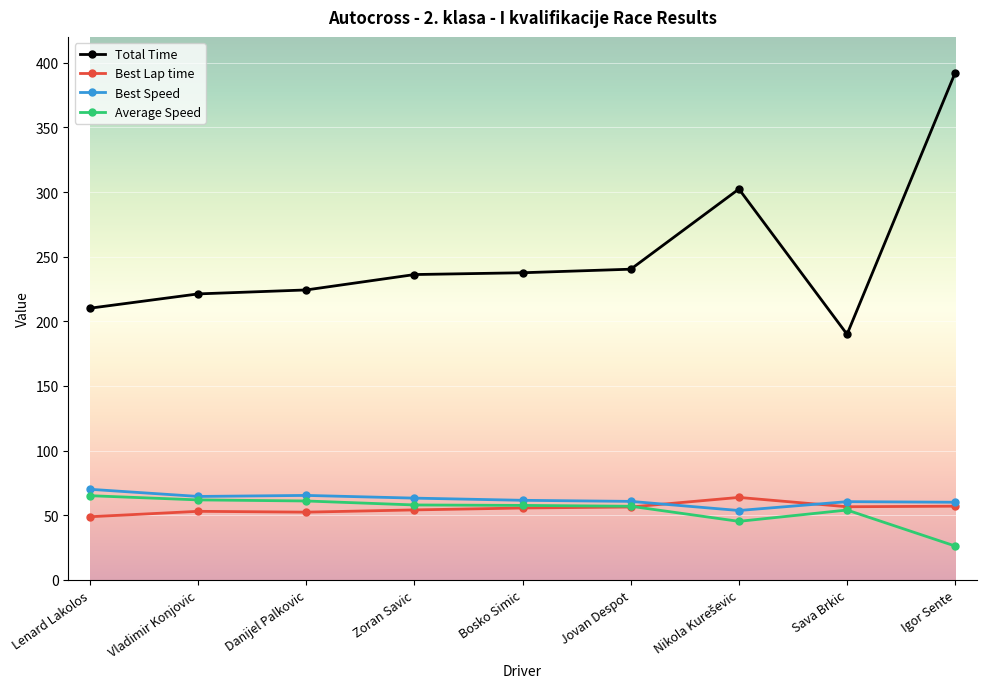

How many lines are shown in the chart?

4